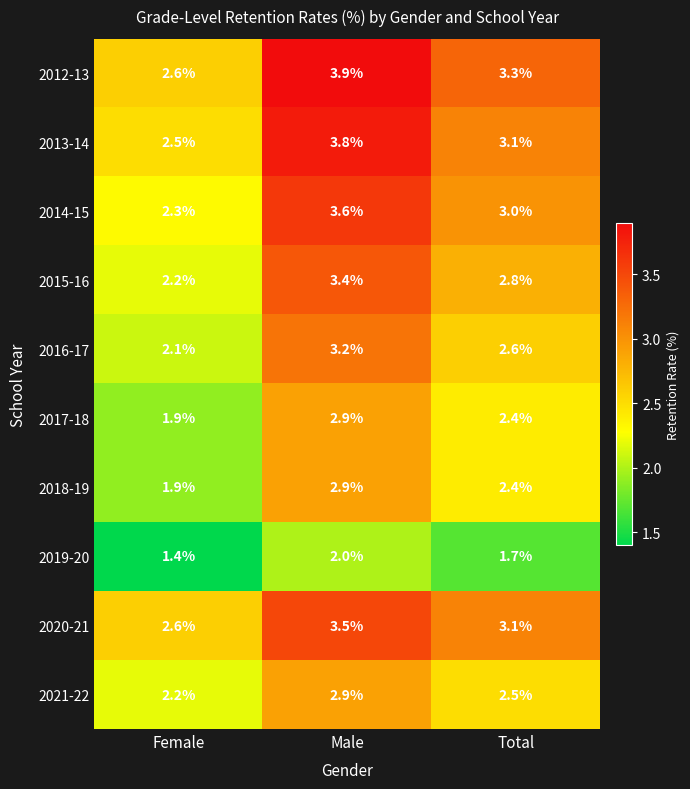

Between Male and Total, which series saw the biggest shift?

2013-14